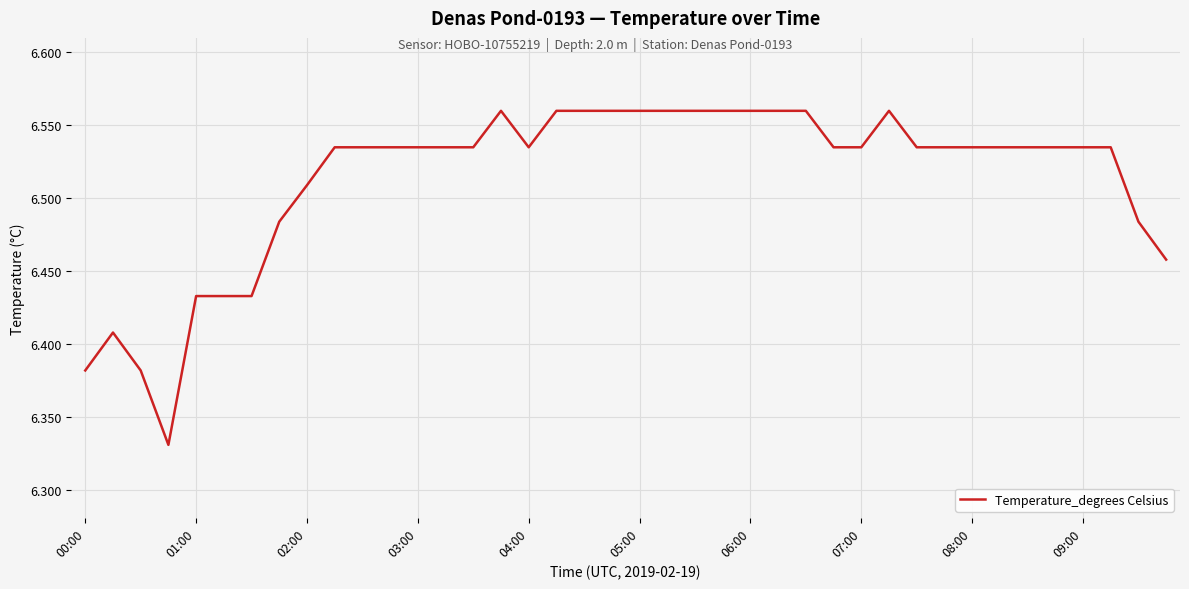

How many lines are shown in the chart?

1